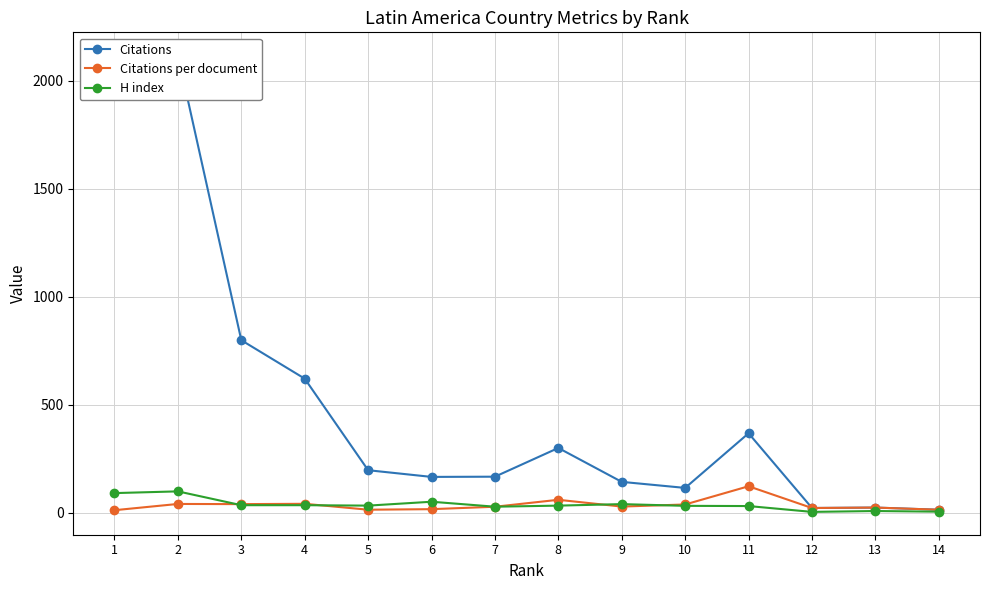

What is the value of the H index point at the 9th from the left?

40.0